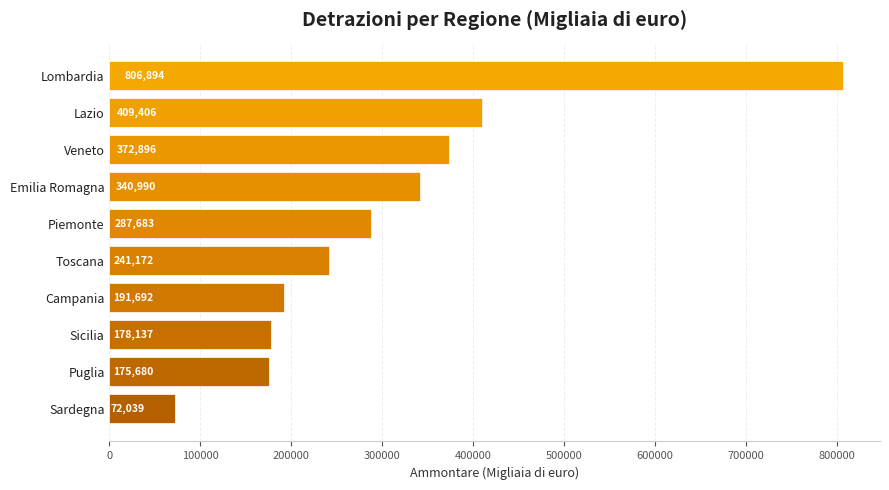

Which category has the lowest value across all series?

Sardegna